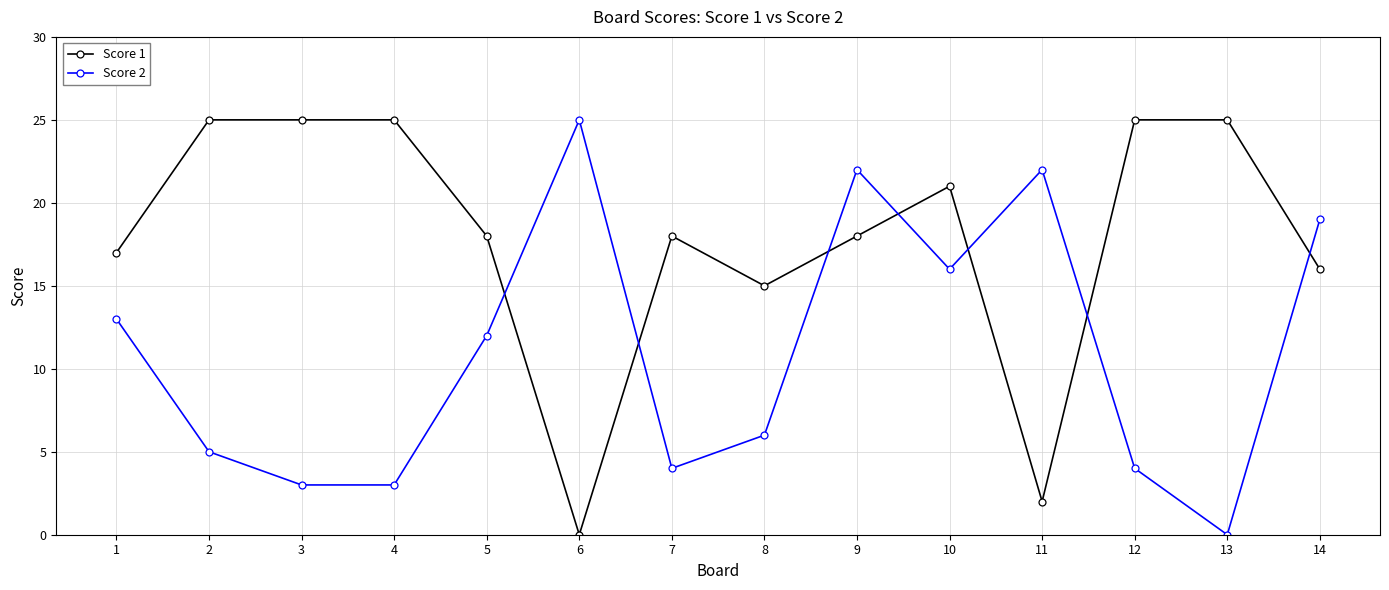

What is the approximate value of Score 2 at 14, to the nearest 5?

20